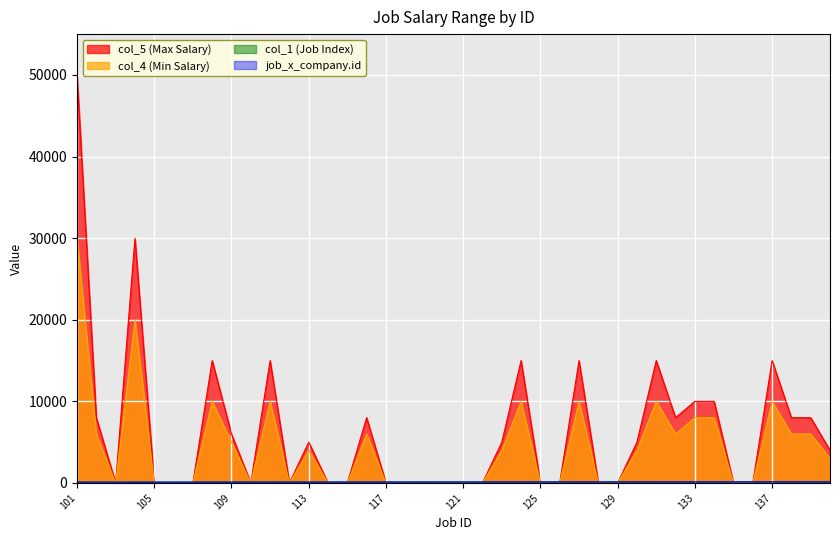

What is the sum of all job_x_company.id values?

4820